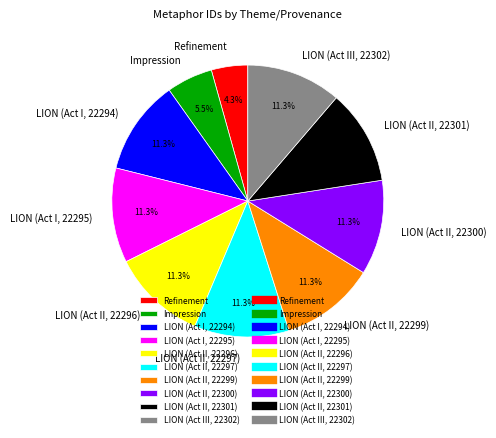

Which category has the smallest portion of the pie?

Refinement